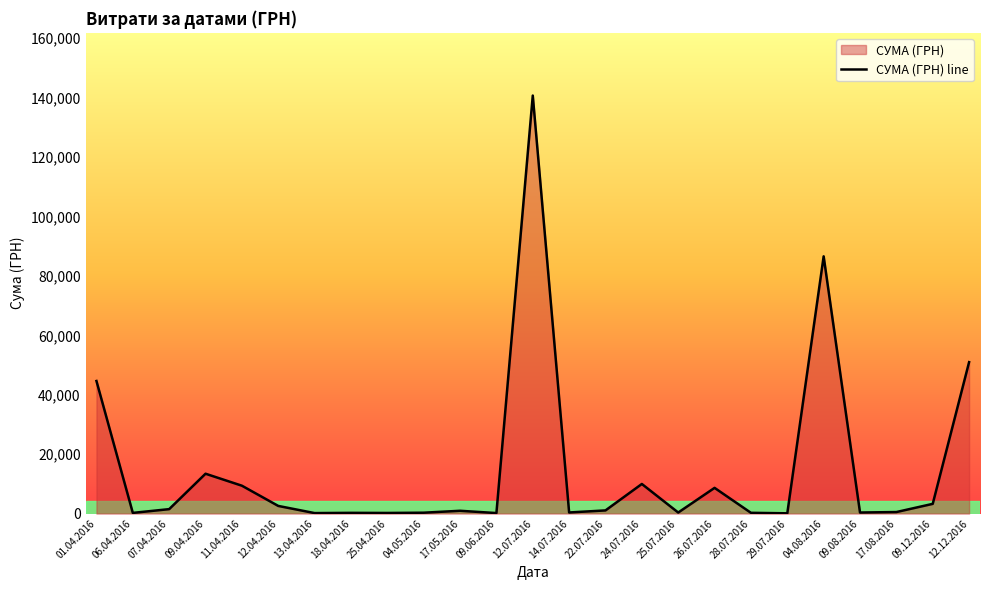

Approximately how many times larger is the value at 14.07.2016 compared to 09.06.2016?

2.1